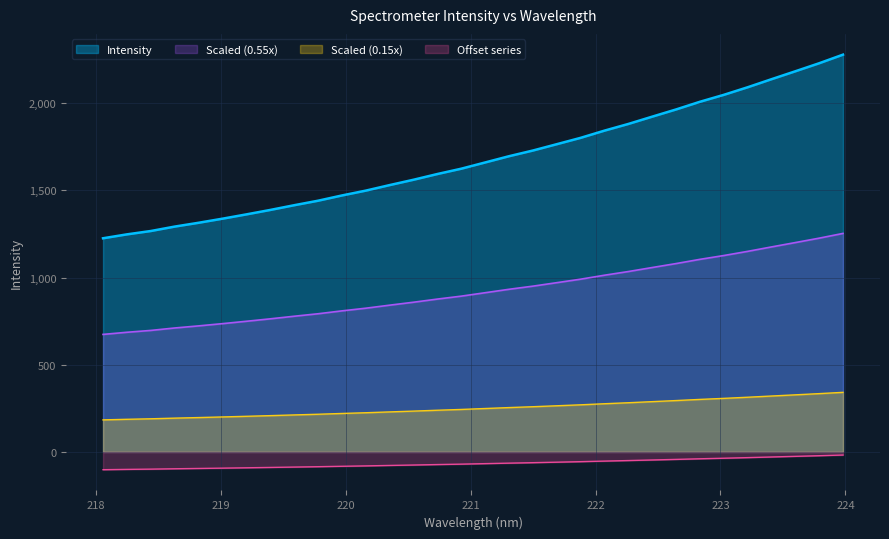

List the series in order of their overall mean, highest first.

Intensity, Scaled (0.55x), Scaled (0.15x), Offset series